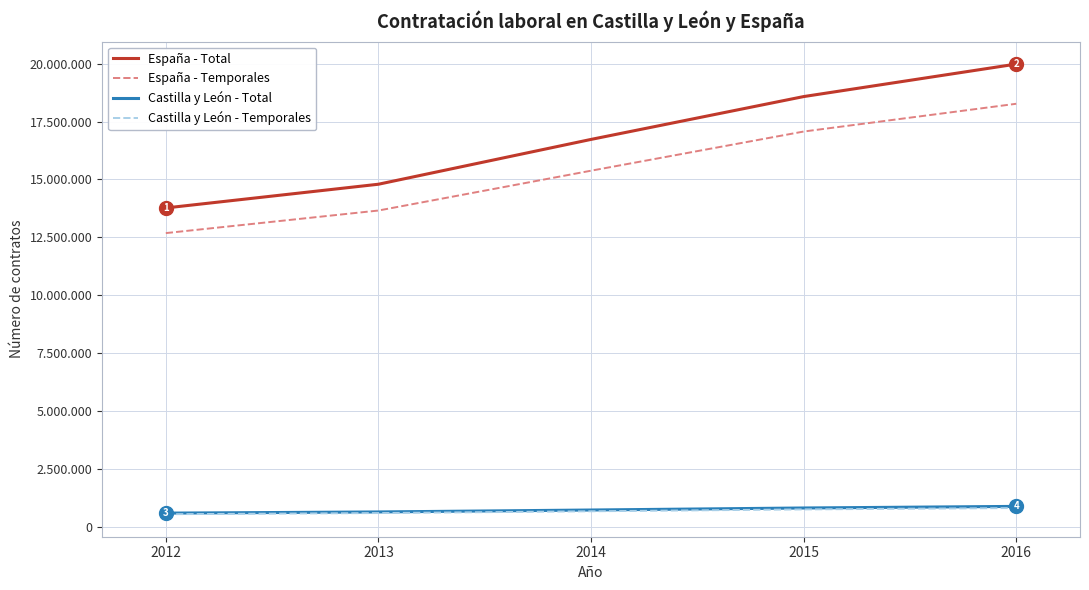

What is the maximum value shown in the chart?

19978954